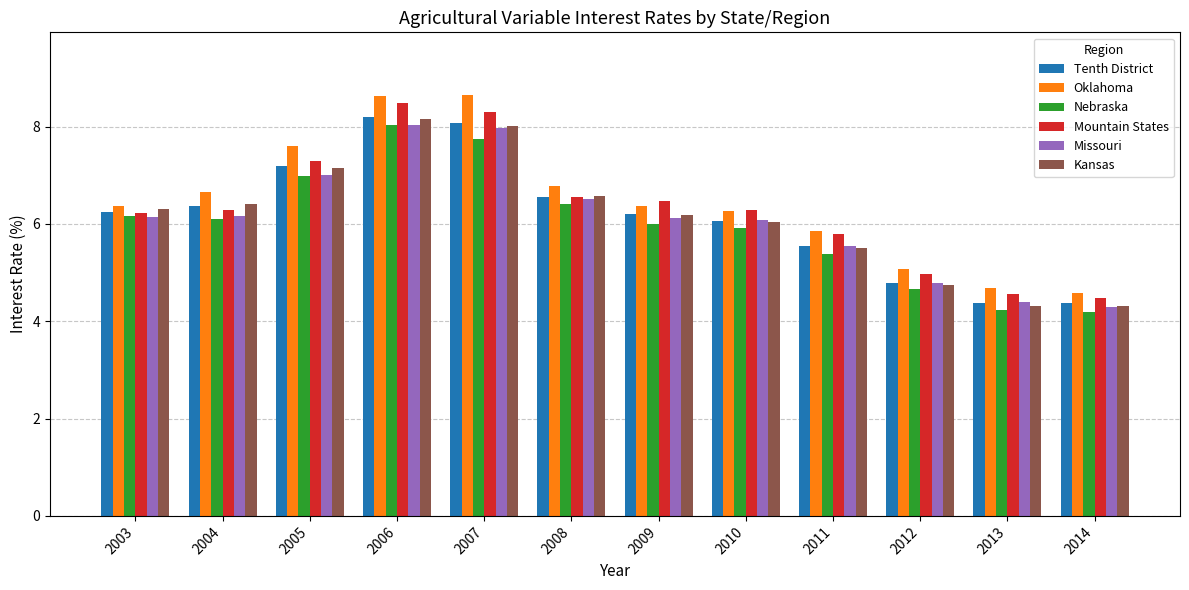

Which series has the widest spread of values?

Oklahoma